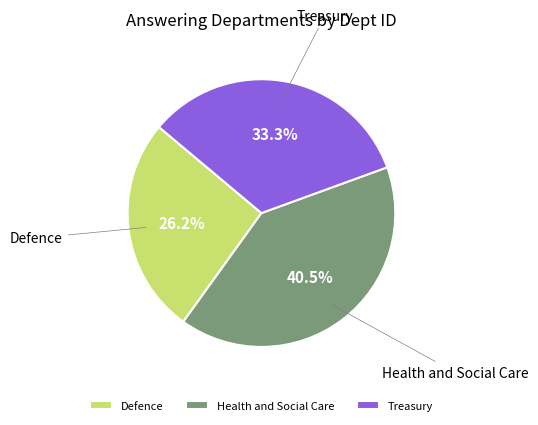

To the nearest percent, what is the average slice percentage?

33%